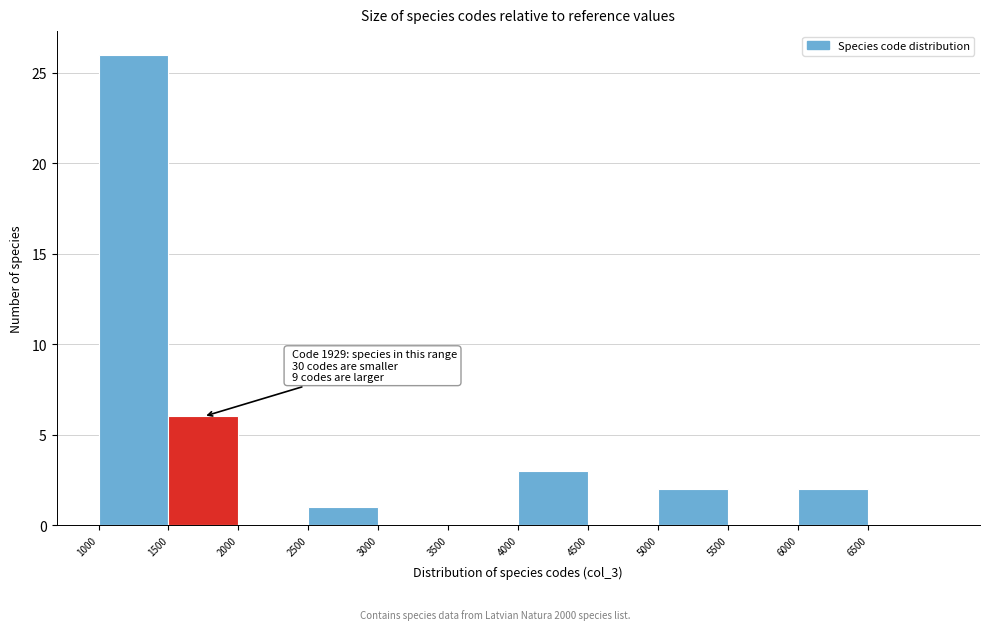

Which range on the x-axis has the tallest bar?

1000 to 1500